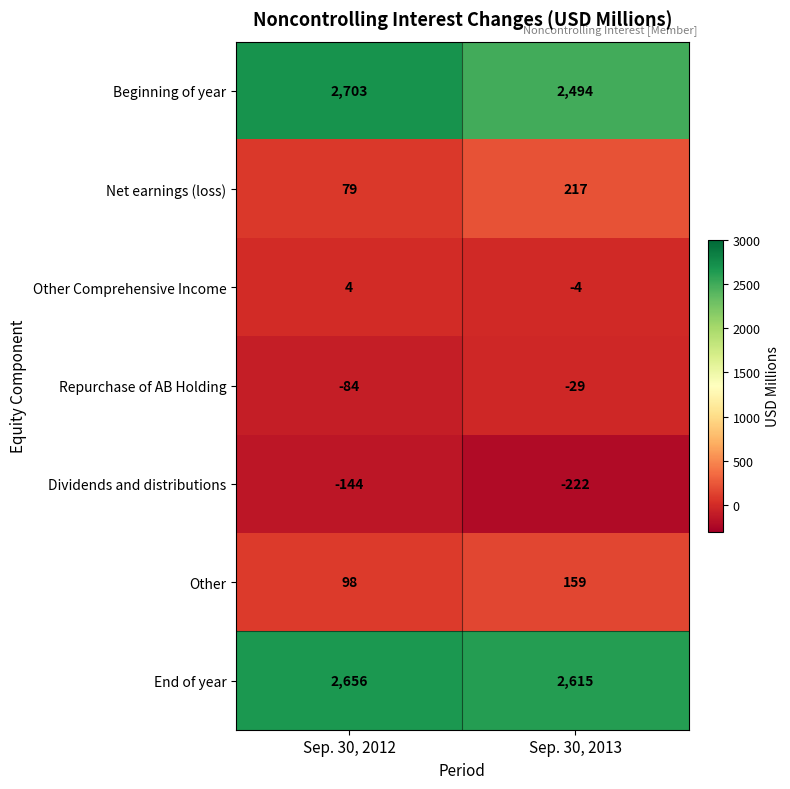

Which series changed the most between Sep. 30, 2012 and Sep. 30, 2013?

Beginning of year